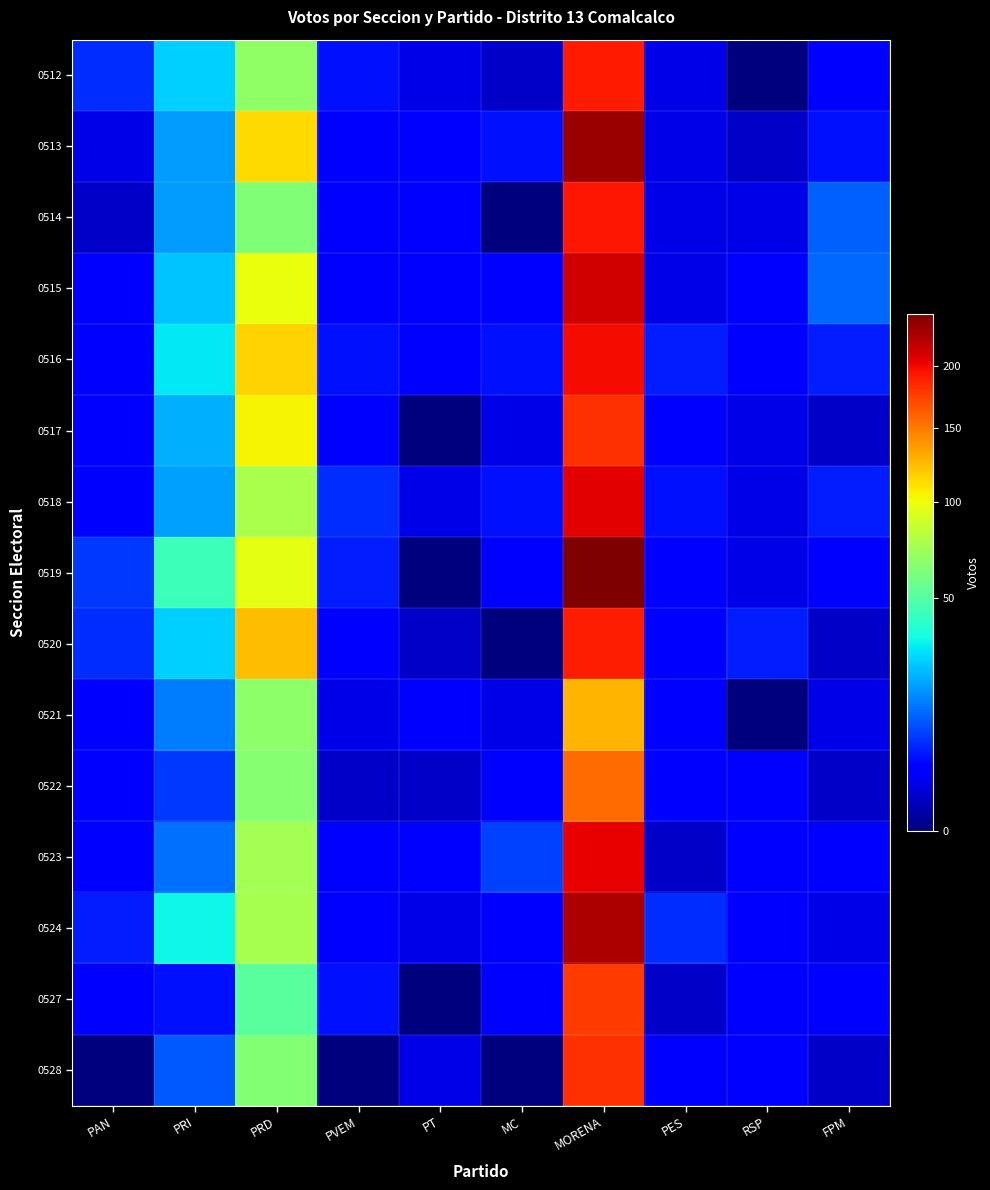

List the series in order of their peak value, highest first.

0519, 0513, 0524, 0515, 0518, 0523, 0516, 0514, 0512, 0520, 0517, 0528, 0527, 0522, 0521